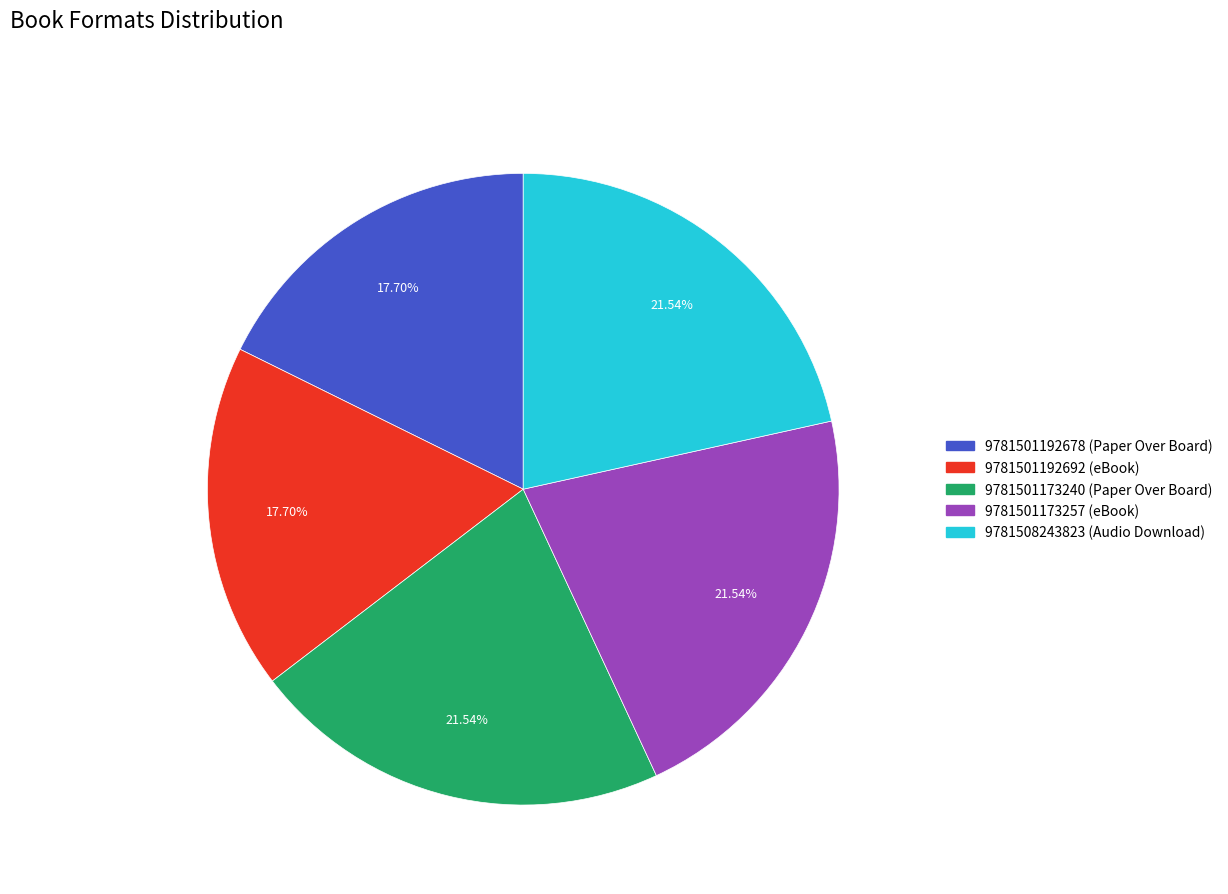

What is the ratio of the value at 9781501192692 (eBook) to the value at 9781501192678 (Paper Over Board)?

1.0